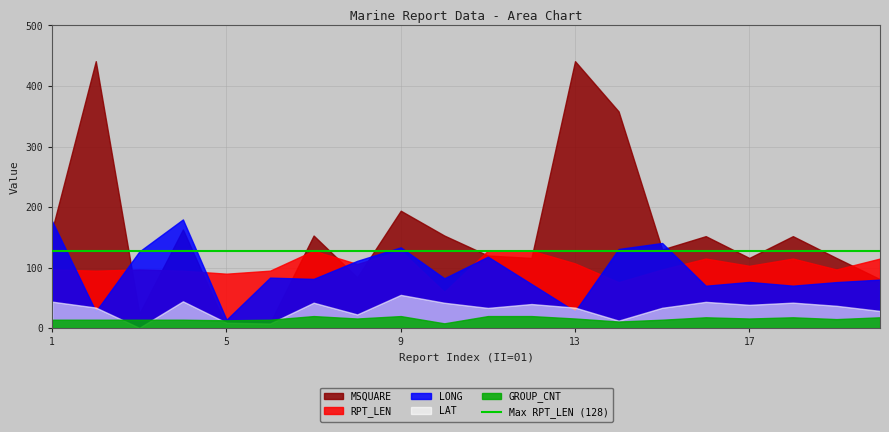

What is the difference between the highest and lowest values at 18?

134.0